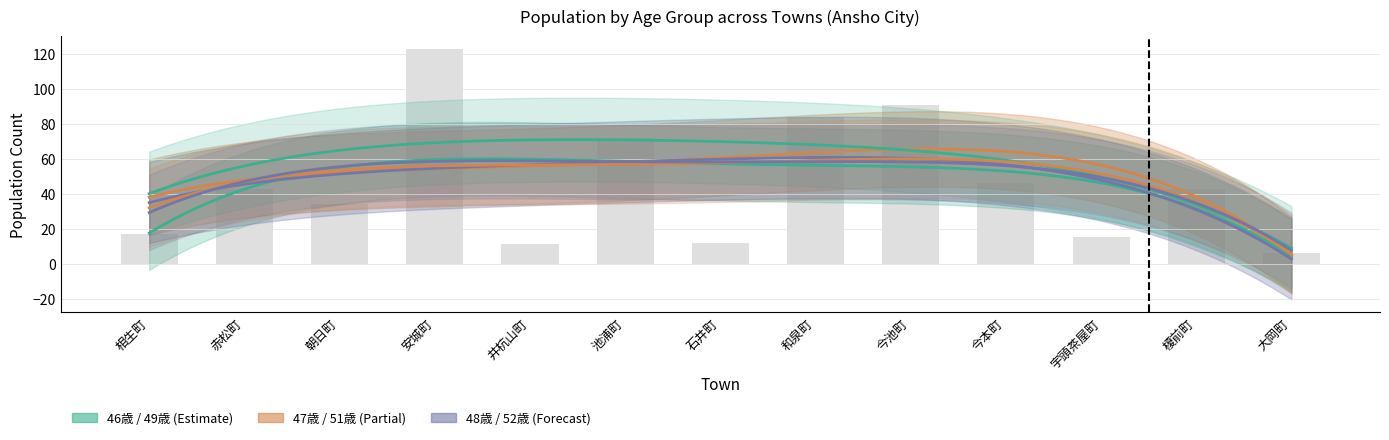

What is the value of the 49歳 bar at the 7th from the left?

13